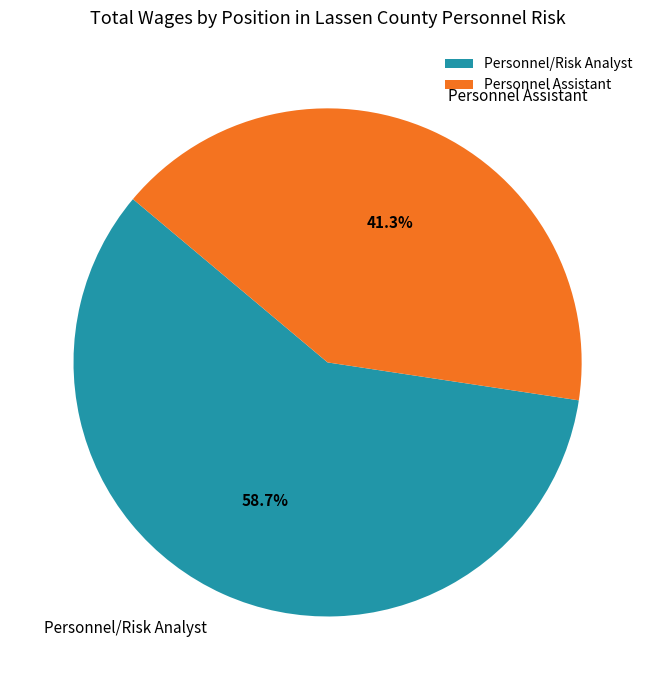

True or false: Personnel Assistant accounts for 41% of the total.

True